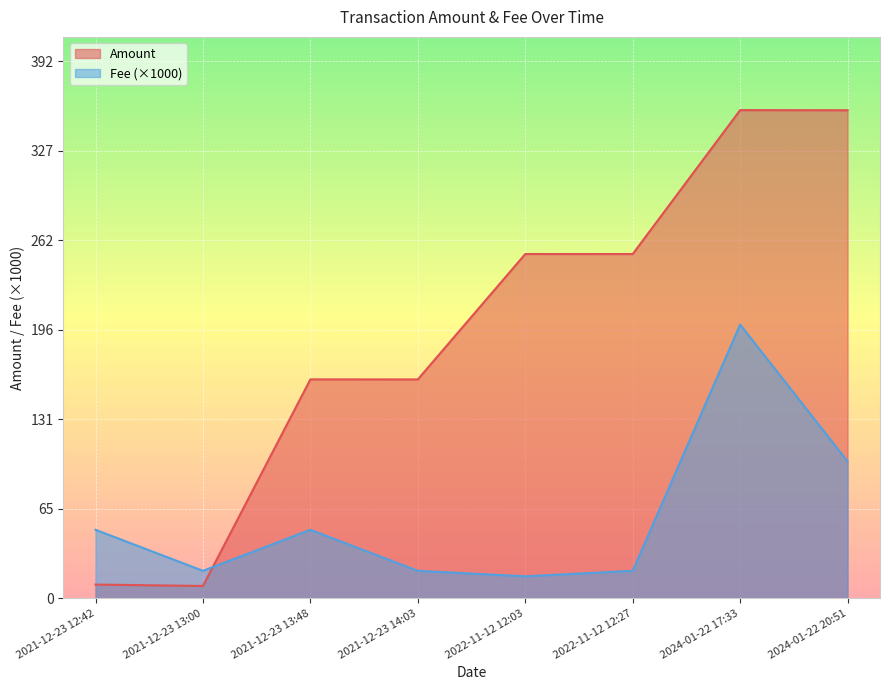

Where does the Amount series first go above 251?

2022-11-12 12:03